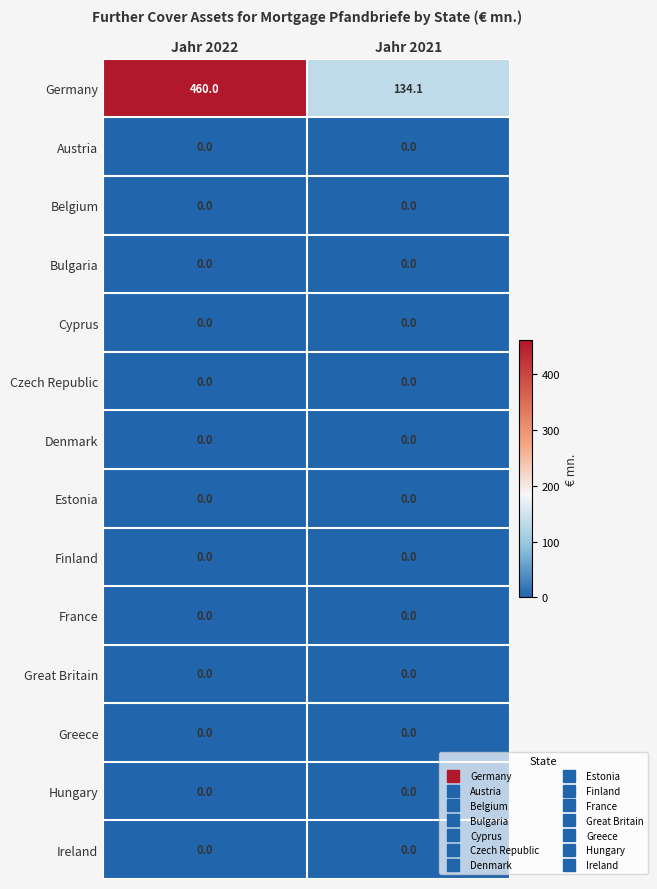

What is the maximum value shown in the chart?

460.0